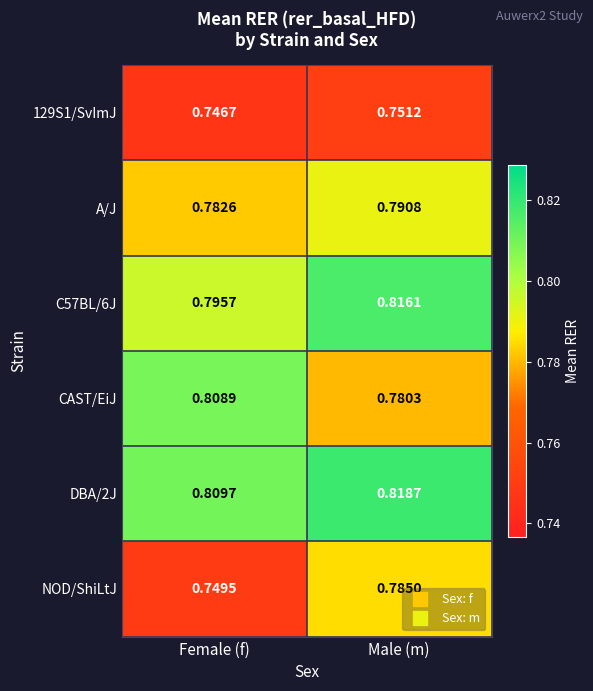

Between Female (f) and Male (m), which series saw the biggest shift?

NOD/ShiLtJ